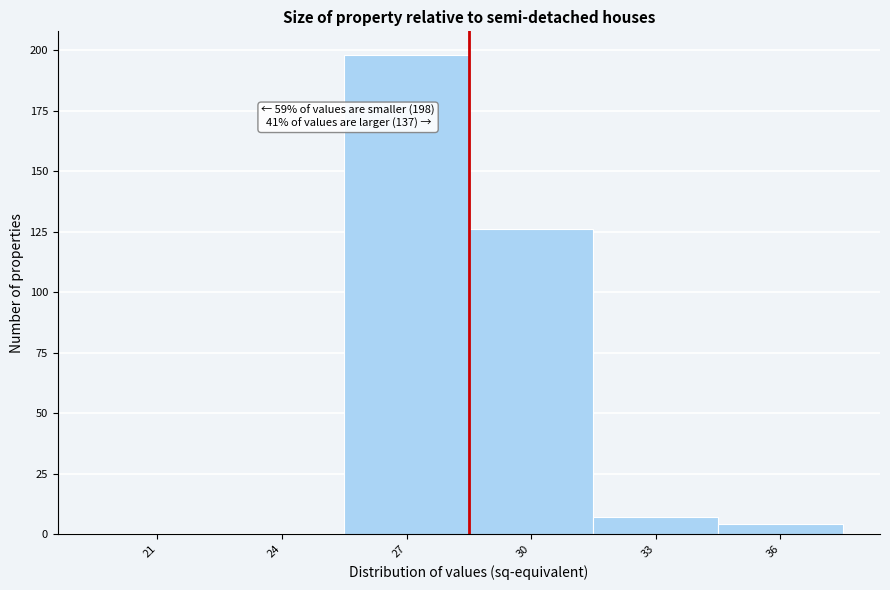

Reading left to right, extract all data points from this chart.

21=0	24=0	27=198	30=126	33=7	36=4